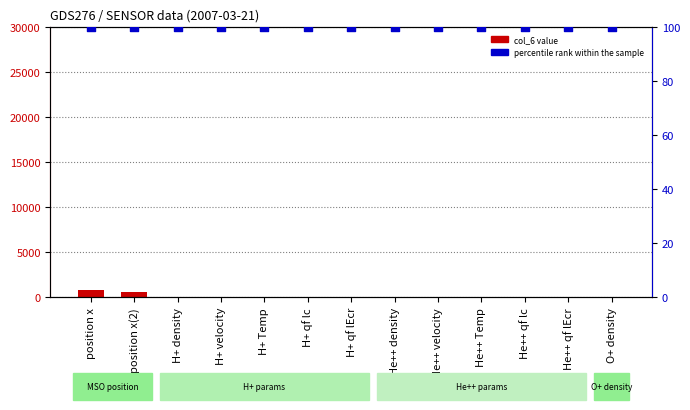

What are all the series names shown in the legend?

col_6 value, percentile rank within the sample